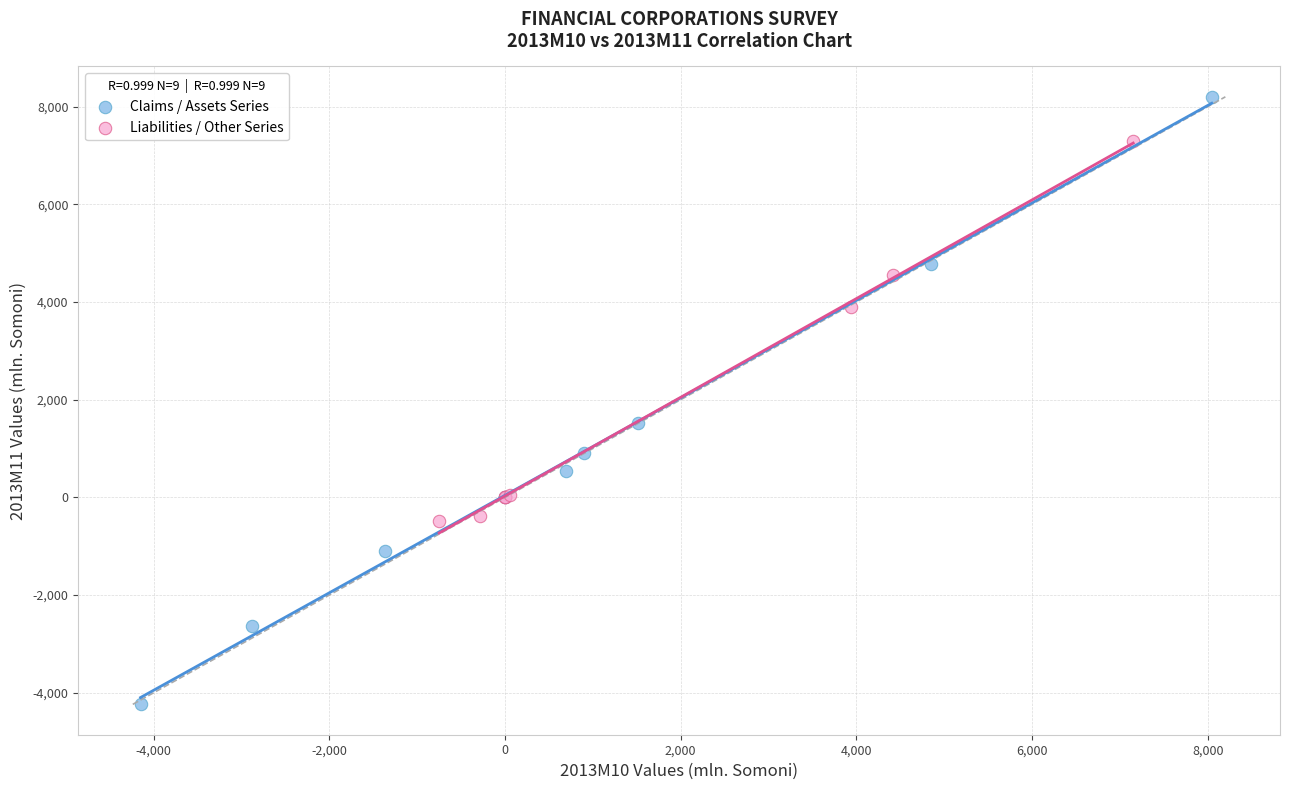

Which series contains the highest Y value?

Claims / Assets Series